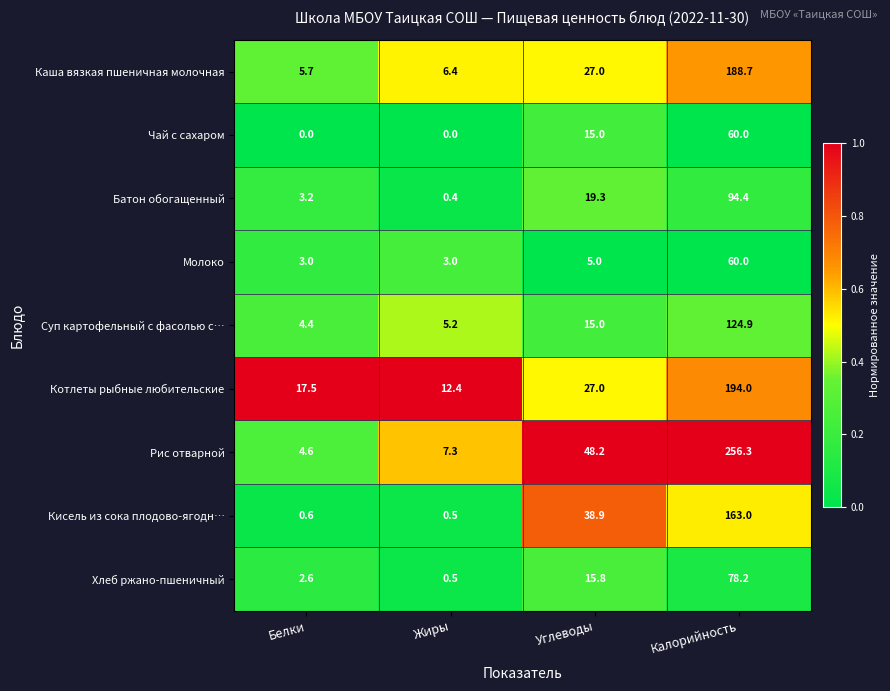

The Кисель из сока плодово-ягодн… series shows 38.9 at Углеводы. True or false?

True